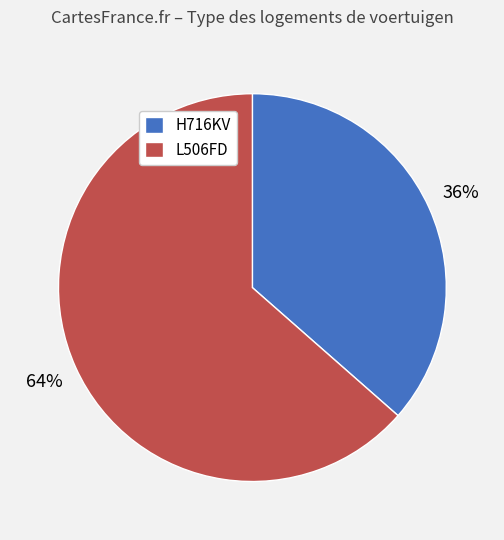

Which category has the smallest portion of the pie?

H716KV